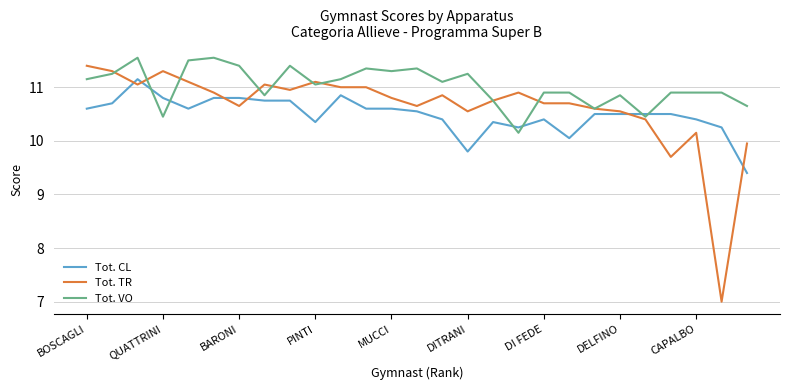

What are all the series names shown in the legend?

Tot. CL, Tot. TR, Tot. VO